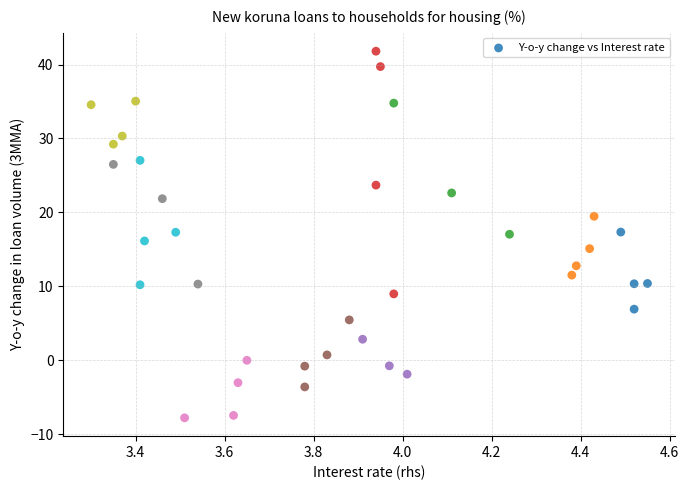

What is the range of X values (max minus min)?

1.2